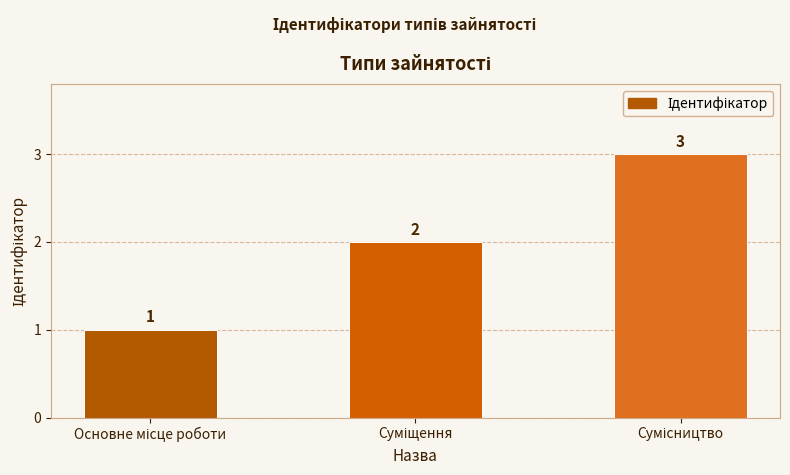

What is the value of the 2nd bar from the left?

2